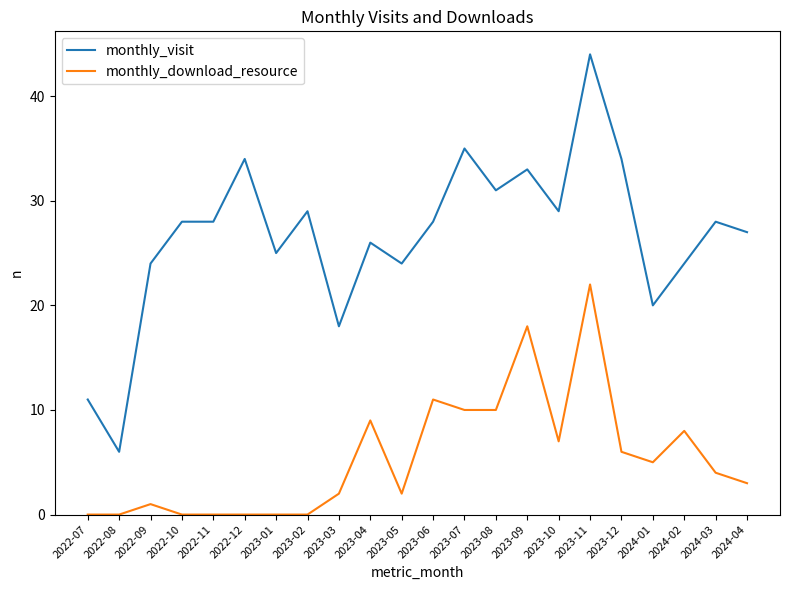

What is the difference between the maximum and minimum values in the monthly_visit series?

38